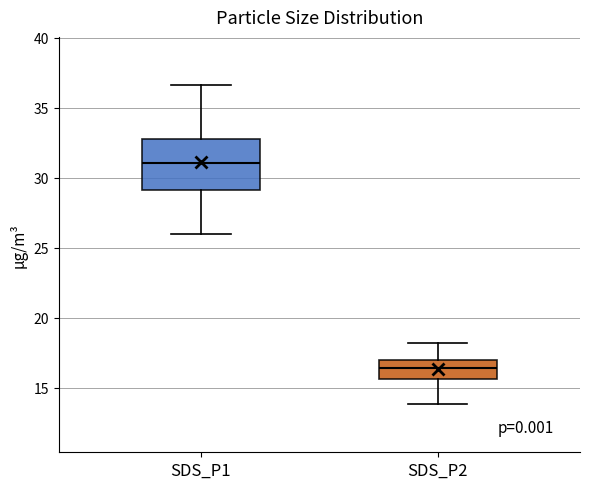

Which box's median line is the lowest?

SDS_P2